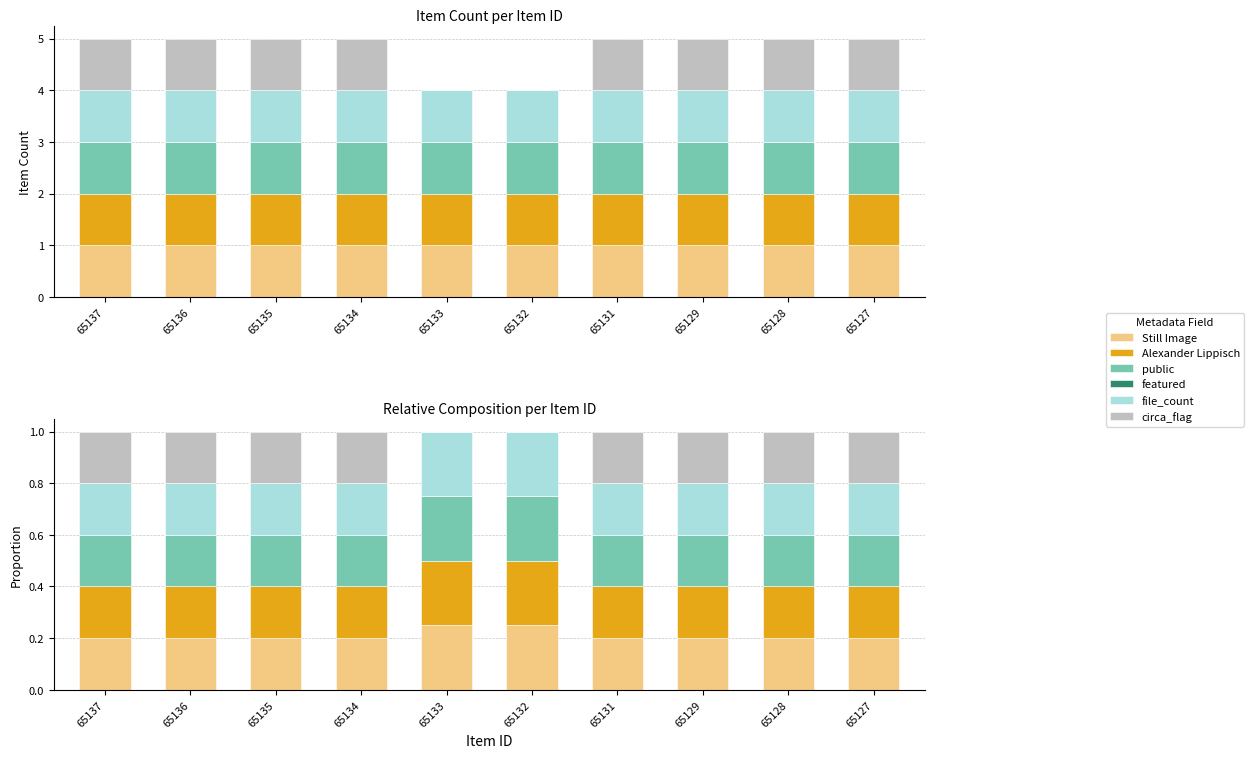

How many bars are there in each group?

6